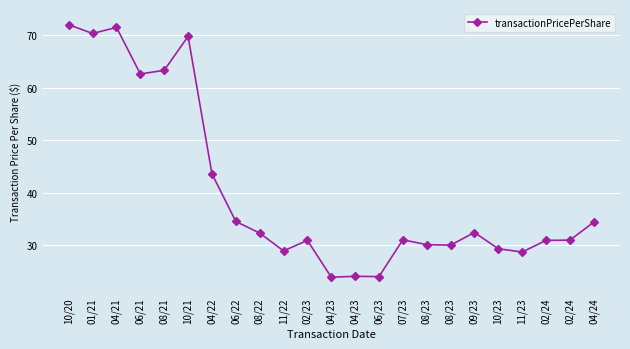

How many data points does each series have?

23